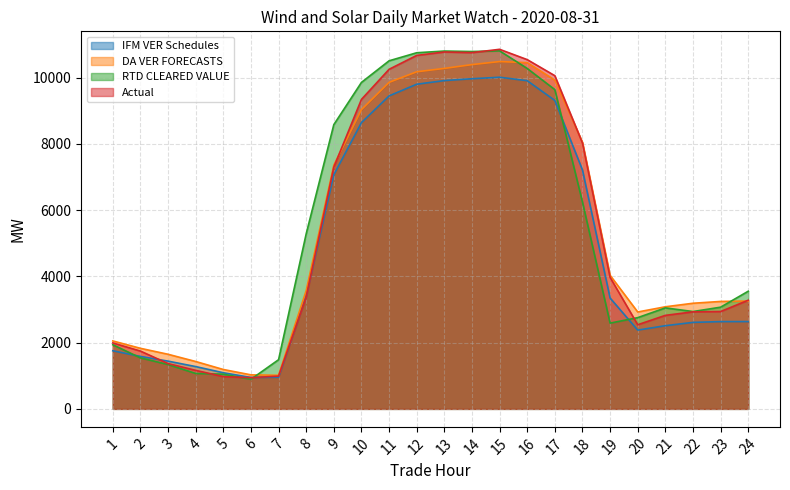

What is the value of the IFM VER Schedules point at the 16th from the left?

9904.7